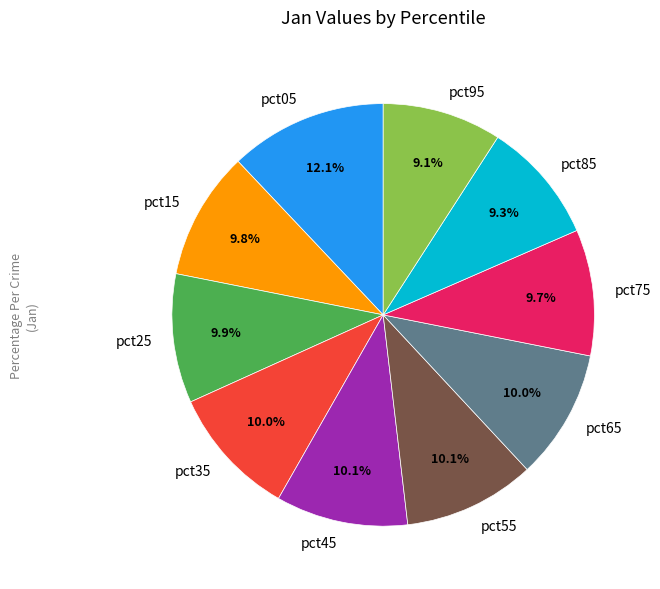

To the nearest percent, what portion does pct65 represent?

10%